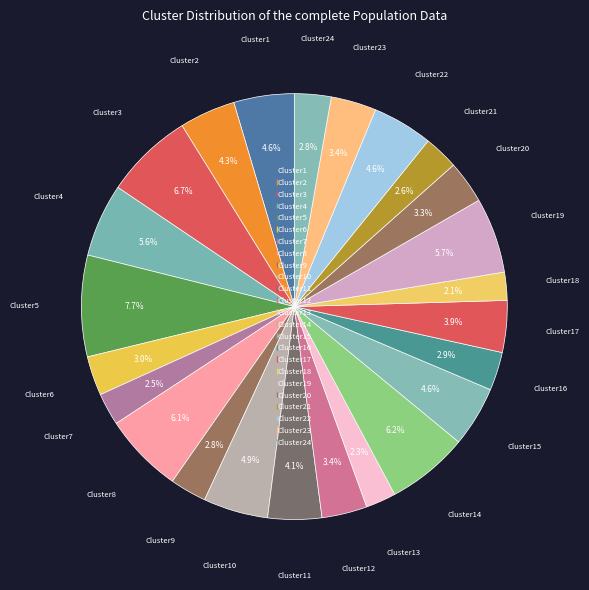

Count the number of slices in the pie.

24